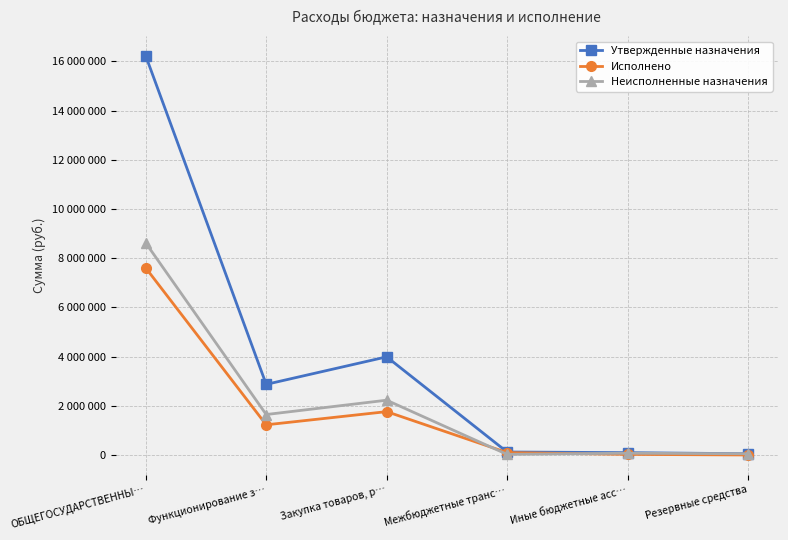

After their last crossing, which series has the higher values: Исполнено or Неисполненные назначения?

Неисполненные назначения